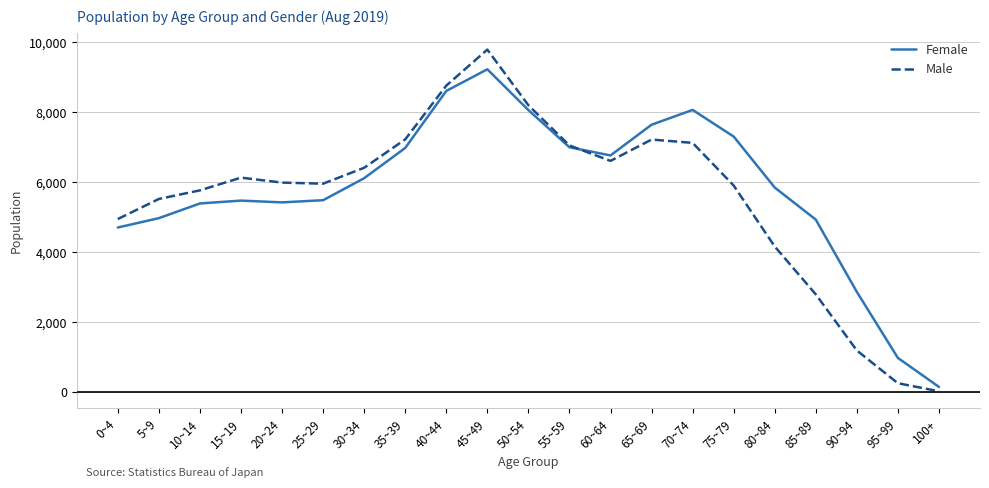

Which category has the lowest value in the Male series?

100+